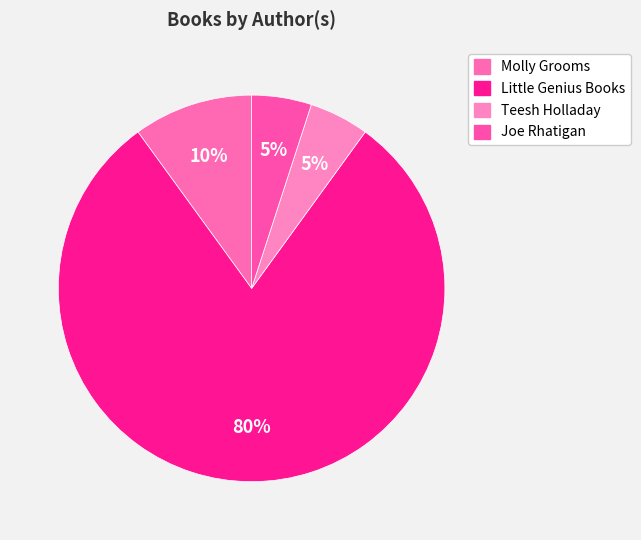

To the nearest percent, what is the average slice percentage?

25%